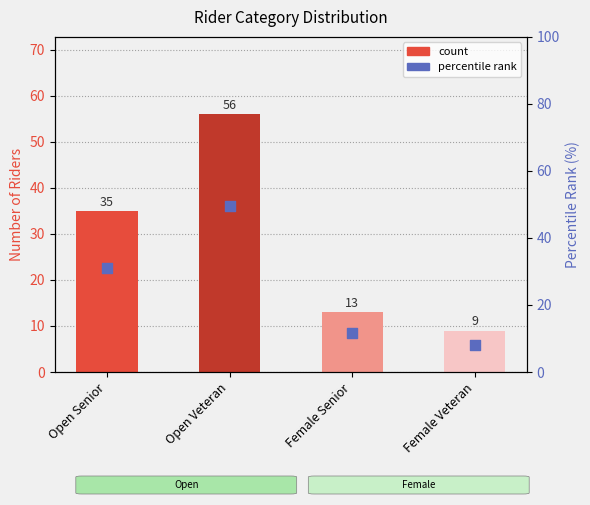

At how many categories does at least one series exceed 24?

2